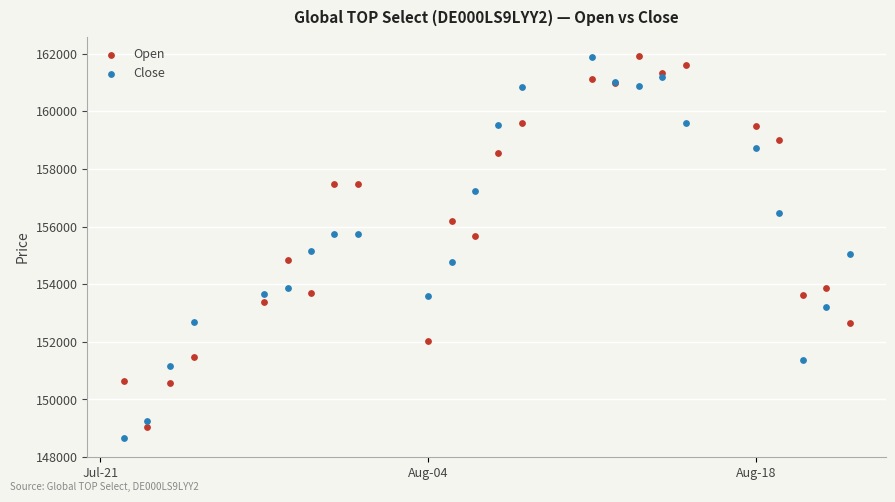

What is the X range (max minus min) for the scatter plot?

31